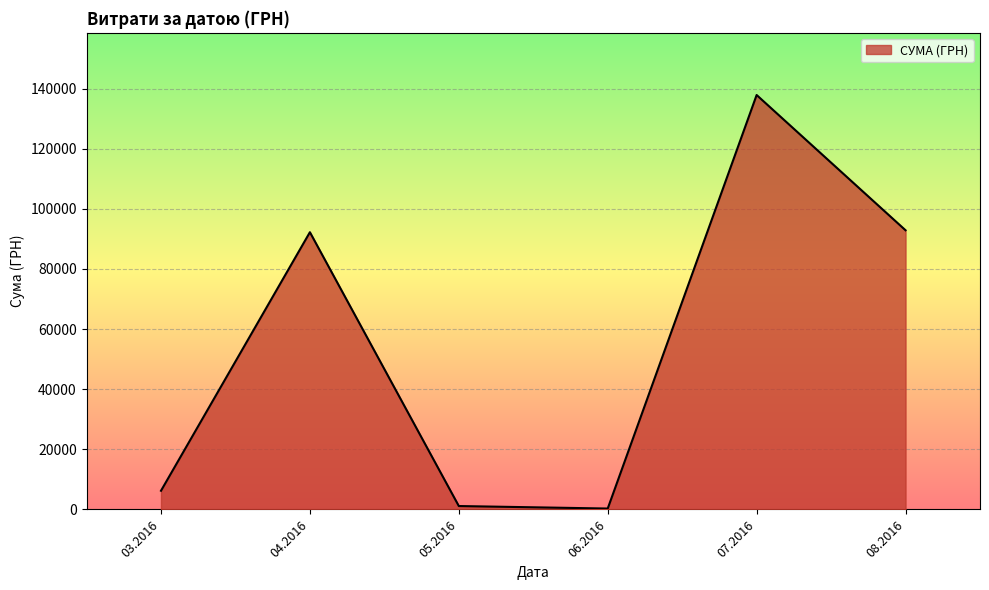

What is the greatest value displayed?

137843.0